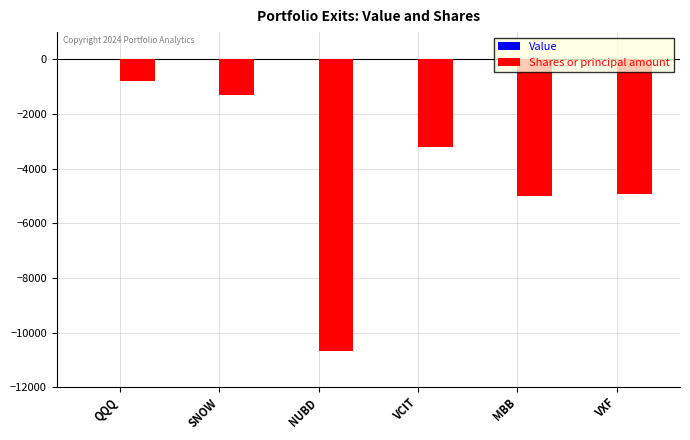

Does the chart contain any negative values?

Yes